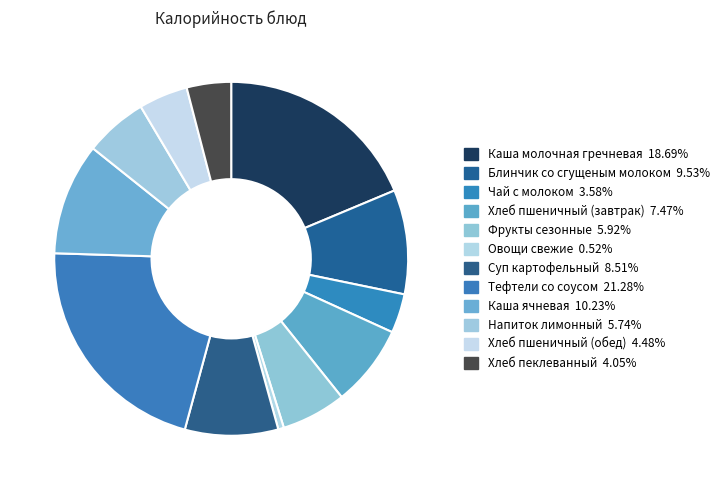

What is the smallest slice in the pie chart?

Овощи свежие